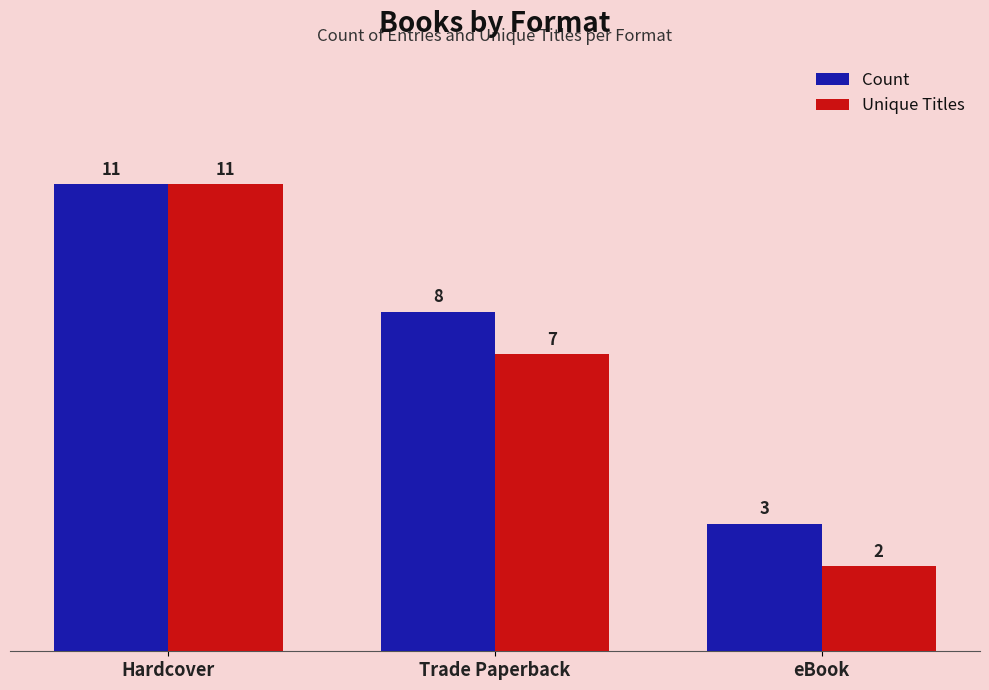

What is the sum of all Unique Titles values?

20